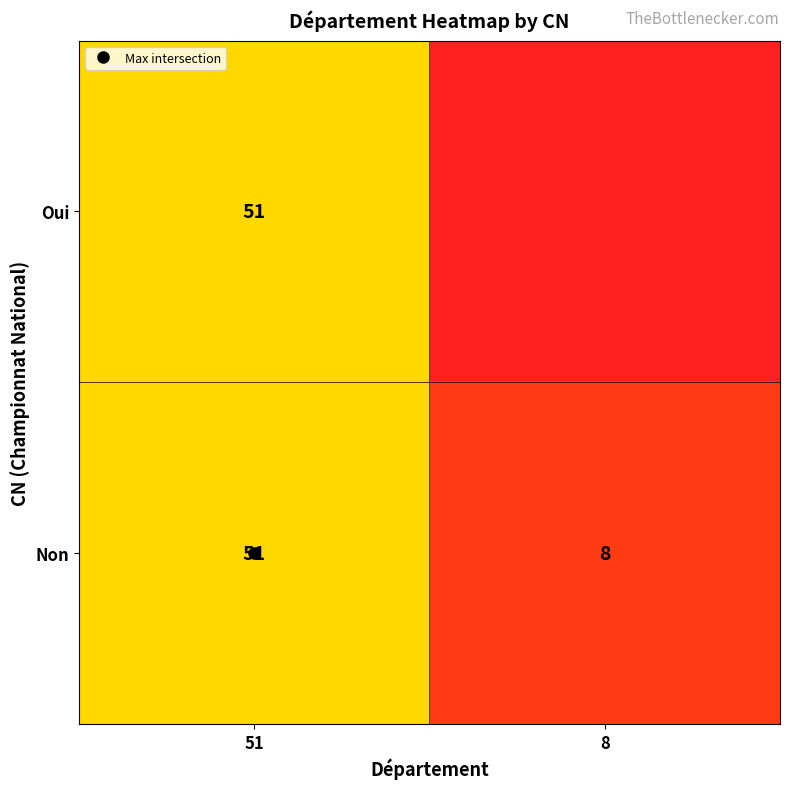

List the series in order of their peak value, lowest first.

Oui, Non